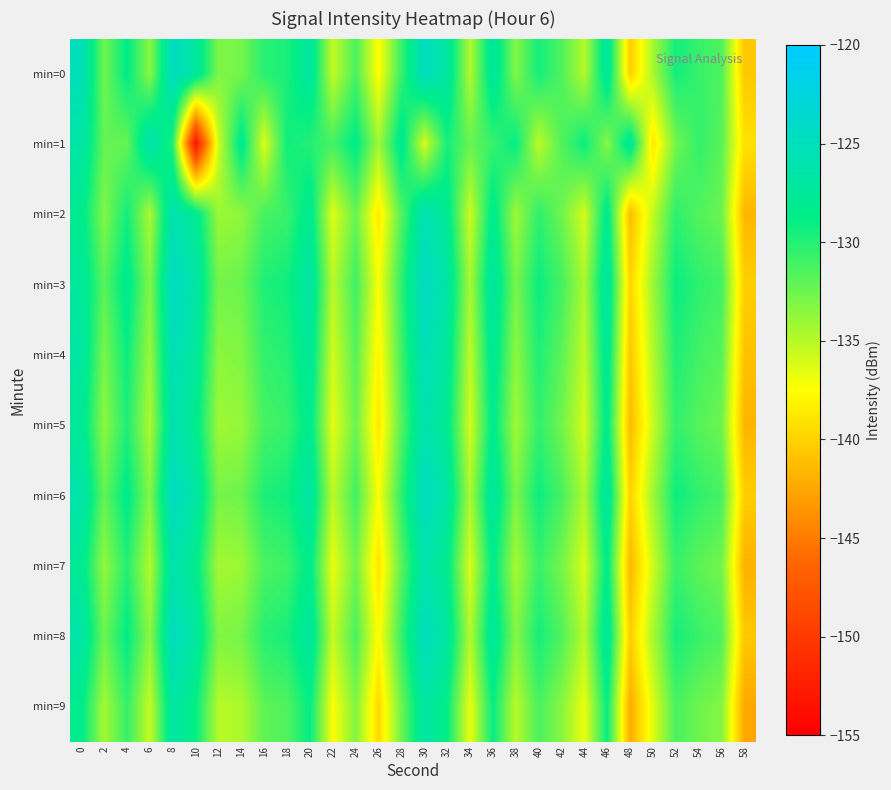

Reading left to right, transcribe all the data shown in this chart.

min=0: 0=-125.2	2=-132.6	4=-128.7	6=-133.5	8=-124.7	10=-127.0	12=-133.1	14=-132.8	16=-130.1	18=-129.7	20=-127.0	22=-135.5	24=-131.3	26=-137.7	28=-130.6	30=-124.7	32=-126.9	34=-134.9	36=-127.1	38=-133.2	40=-129.4	42=-131.5	44=-135.0	46=-127.0	48=-140.3	50=-134.5	52=-129.4	54=-130.6	56=-131.4	58=-140.6
min=1: 0=-126.6	2=-132.2	4=-132.2	6=-125.9	8=-130.0	10=-153.3	12=-135.8	14=-127.9	16=-136.3	18=-129.3	20=-130.0	22=-131.1	24=-128.5	26=-134.2	28=-127.8	30=-136.1	32=-129.5	34=-132.3	36=-130.7	38=-128.9	40=-135.2	42=-131.6	44=-129.1	46=-133.4	48=-127.3	50=-138.9	52=-132.7	54=-130.5	56=-131.8	58=-139.2
min=2: 0=-128.1	2=-133.2	4=-129.4	6=-134.6	8=-125.8	10=-127.9	12=-134.1	14=-133.7	16=-131.2	18=-130.7	20=-127.9	22=-136.4	24=-132.3	26=-138.7	28=-131.6	30=-125.7	32=-127.9	34=-135.8	36=-128.0	38=-134.2	40=-130.4	42=-132.5	44=-136.0	46=-128.0	48=-141.3	50=-135.4	52=-130.3	54=-131.6	56=-132.4	58=-141.6
min=3: 0=-127.3	2=-131.8	4=-128.1	6=-133.2	8=-124.4	10=-126.5	12=-132.7	14=-132.4	16=-129.8	18=-129.3	20=-126.6	22=-135.1	24=-130.9	26=-137.3	28=-130.3	30=-124.4	32=-126.6	34=-134.5	36=-126.7	38=-132.9	40=-129.1	42=-131.1	44=-134.6	46=-126.7	48=-139.9	50=-134.1	52=-129.1	54=-130.3	56=-131.1	58=-140.2
min=4: 0=-126.9	2=-132.9	4=-129.1	6=-134.0	8=-125.2	10=-127.4	12=-133.5	14=-133.2	16=-130.5	18=-130.0	20=-127.4	22=-135.9	24=-131.7	26=-138.1	28=-131.0	30=-125.2	32=-127.4	34=-135.3	36=-127.5	38=-133.6	40=-129.8	42=-131.9	44=-135.3	46=-127.5	48=-140.7	50=-134.9	52=-129.8	54=-131.0	56=-131.8	58=-141.0
min=5: 0=-127.6	2=-133.6	4=-129.8	6=-134.7	8=-125.9	10=-128.1	12=-134.2	14=-133.9	16=-131.2	18=-130.7	20=-128.1	22=-136.6	24=-132.4	26=-138.8	28=-131.7	30=-125.9	32=-128.1	34=-136.0	36=-128.2	38=-134.3	40=-130.5	42=-132.6	44=-136.0	46=-128.2	48=-141.4	50=-135.6	52=-130.5	54=-131.7	56=-132.5	58=-141.7
min=6: 0=-126.2	2=-132.2	4=-128.4	6=-133.3	8=-124.5	10=-126.7	12=-132.8	14=-132.5	16=-129.8	18=-129.3	20=-126.7	22=-135.2	24=-131.0	26=-137.4	28=-130.3	30=-124.5	32=-126.7	34=-134.6	36=-126.8	38=-133.0	40=-129.2	42=-131.2	44=-134.7	46=-126.8	48=-140.0	50=-134.2	52=-129.2	54=-130.4	56=-131.2	58=-140.3
min=7: 0=-127.8	2=-133.8	4=-130.0	6=-134.9	8=-126.1	10=-128.3	12=-134.4	14=-134.1	16=-131.4	18=-130.9	20=-128.3	22=-136.8	24=-132.6	26=-139.0	28=-131.9	30=-126.1	32=-128.3	34=-136.2	36=-128.4	38=-134.5	40=-130.7	42=-132.8	44=-136.2	46=-128.4	48=-141.6	50=-135.8	52=-130.7	54=-131.9	56=-132.7	58=-141.9
min=8: 0=-126.5	2=-132.5	4=-128.7	6=-133.6	8=-124.8	10=-127.0	12=-133.1	14=-132.8	16=-130.1	18=-129.6	20=-127.0	22=-135.5	24=-131.3	26=-137.7	28=-130.6	30=-124.8	32=-127.0	34=-134.9	36=-127.1	38=-133.3	40=-129.5	42=-131.5	44=-135.0	46=-127.1	48=-140.3	50=-134.5	52=-129.5	54=-130.7	56=-131.5	58=-140.6
min=9: 0=-128.4	2=-134.4	4=-130.6	6=-135.5	8=-126.7	10=-128.9	12=-135.0	14=-134.7	16=-132.0	18=-131.5	20=-128.9	22=-137.4	24=-133.2	26=-139.6	28=-132.5	30=-126.7	32=-128.9	34=-136.8	36=-129.0	38=-135.1	40=-131.3	42=-133.4	44=-136.8	46=-129.0	48=-142.2	50=-136.4	52=-131.3	54=-132.5	56=-133.3	58=-142.5